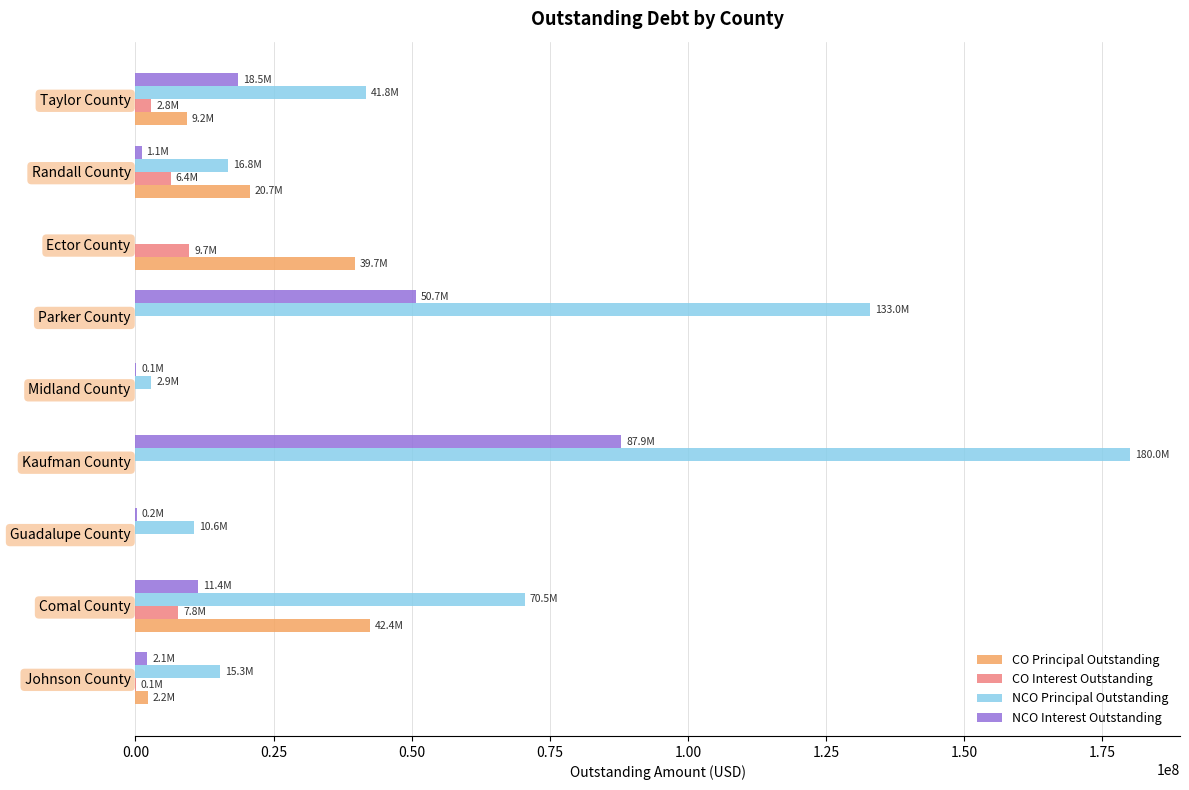

Which label corresponds to the largest value in the chart?

Kaufman County